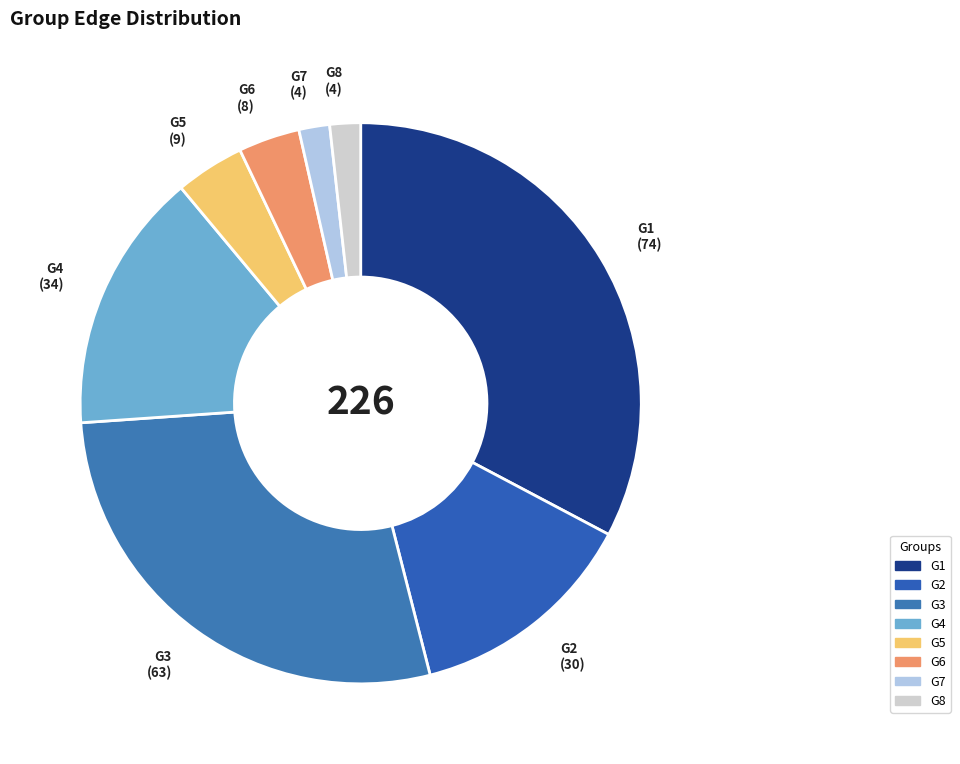

Does G2 account for over 50% of the chart?

No